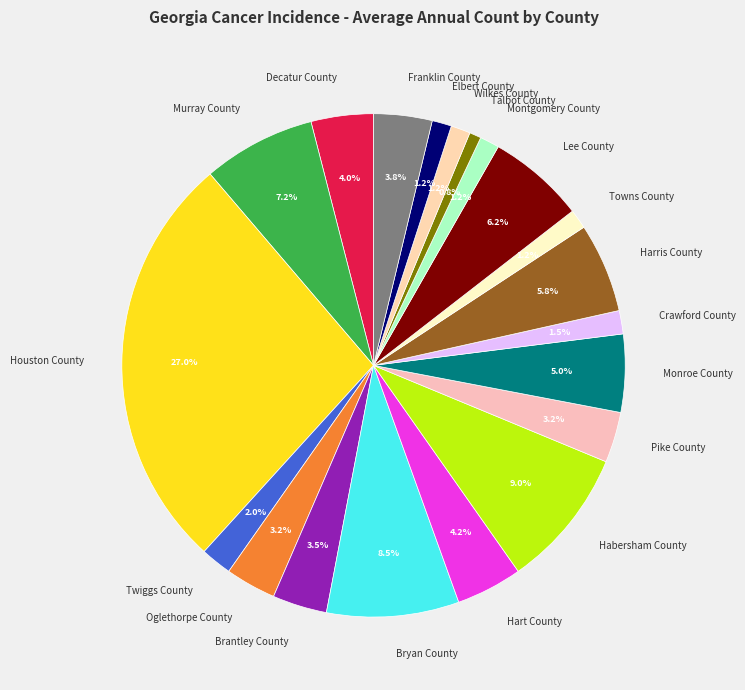

Does Monroe County account for over 50% of the chart?

No